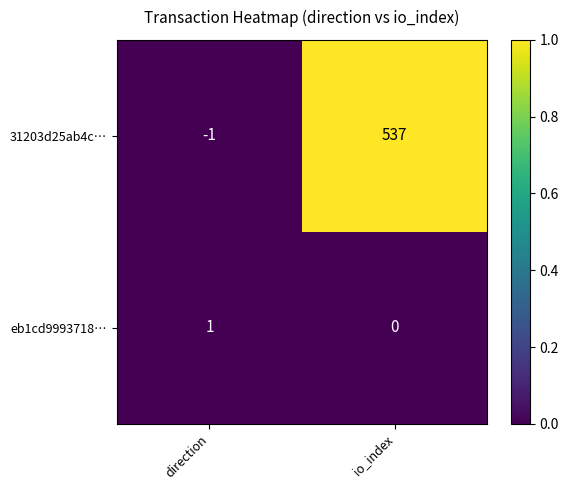

At which label does 31203d25ab4c… reach its minimum?

direction